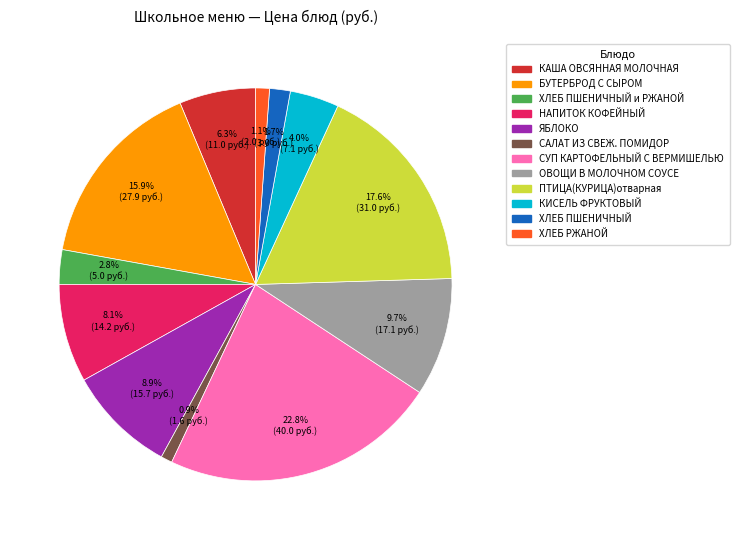

To the nearest percent, what is the combined percentage of НАПИТОК КОФЕЙНЫЙ and ПТИЦА(КУРИЦА)отварная?

26%